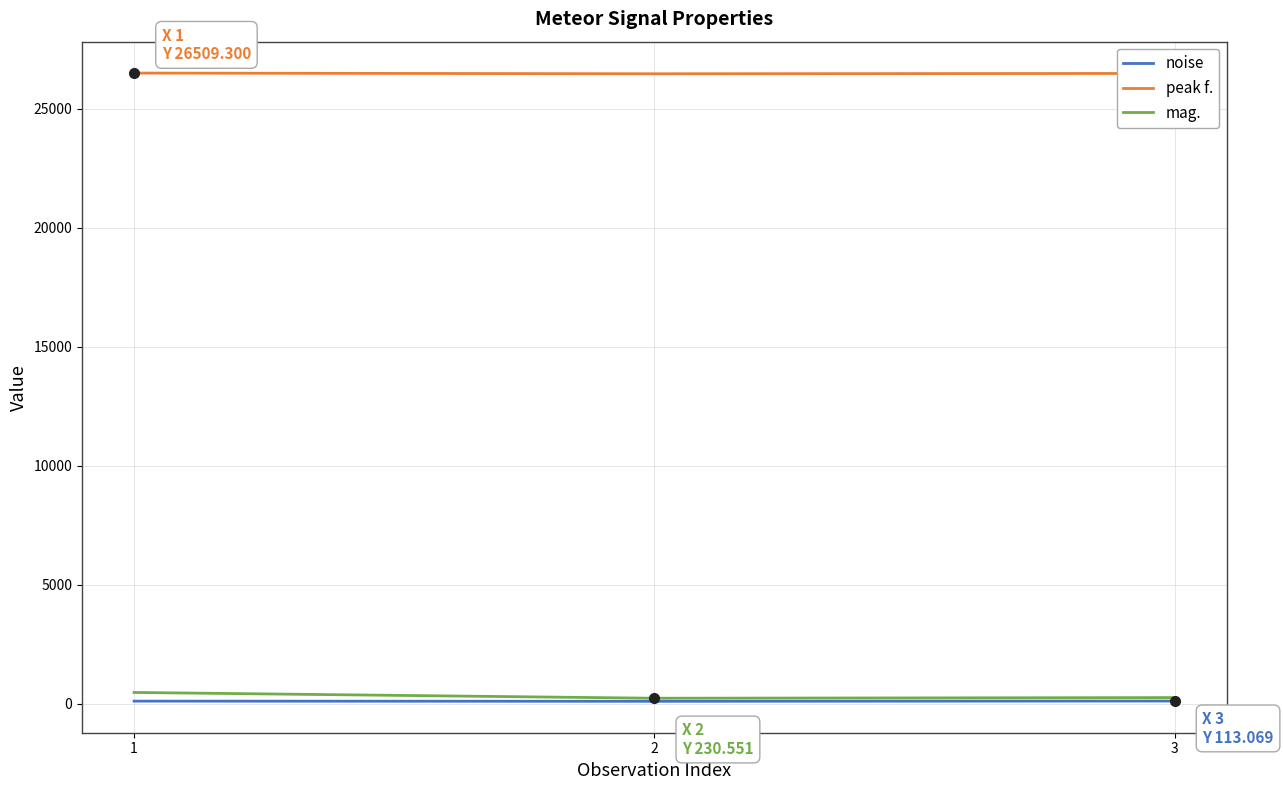

Where is mag. nearest to the value 352?

3